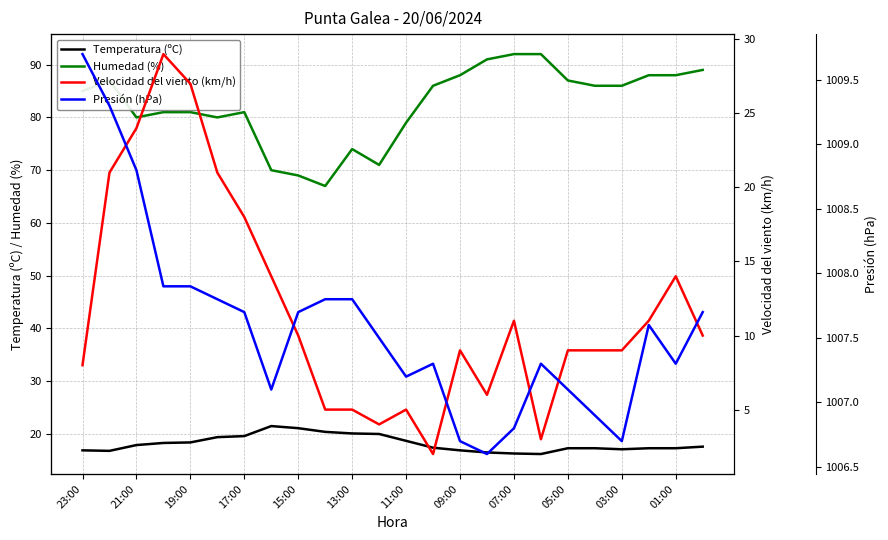

The Humedad (%) series shows 81.0 at 19:00. True or false?

True